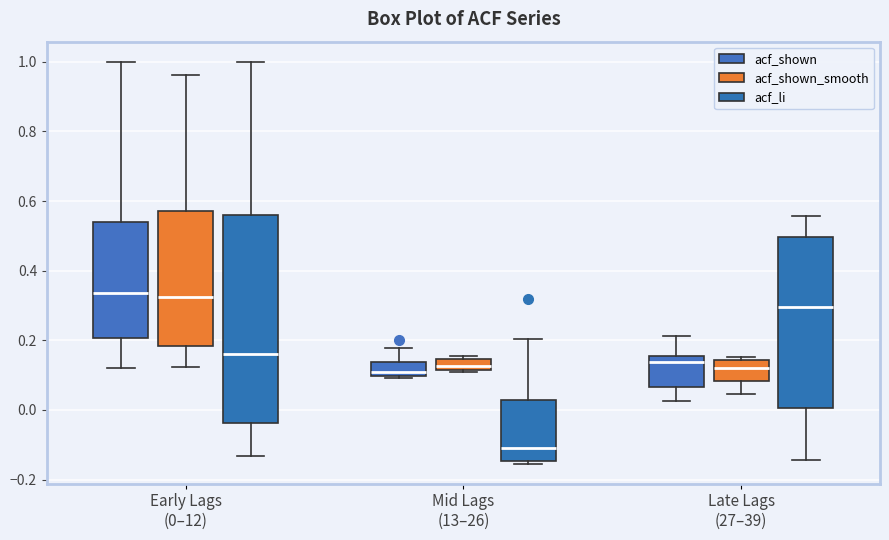

Where does the median line of the box for Late Lags (27–39) (acf_shown) sit on the y-axis? The values are not printed on the chart, so give them approximately, as read against the axis.

0.14